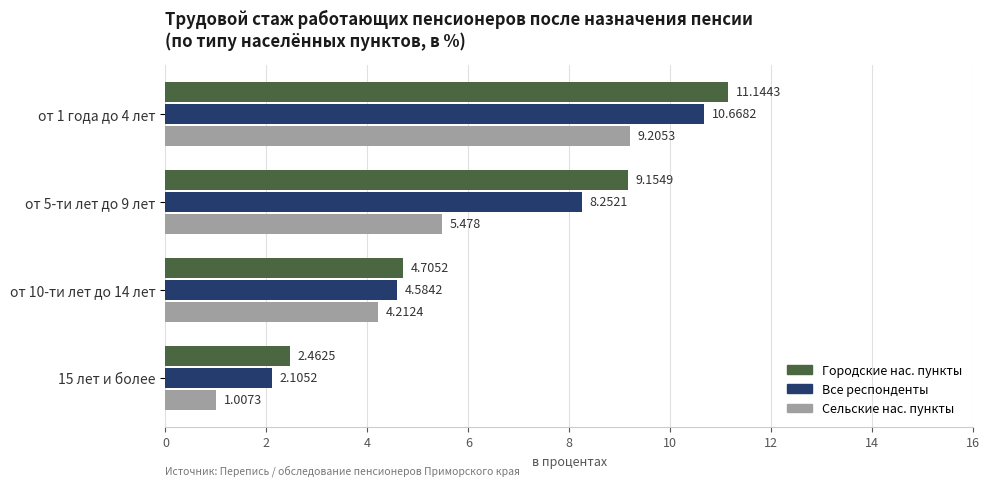

Between от 1 года до 4 лет and от 5-ти лет до 9 лет, which series saw the biggest shift?

Сельские нас. пункты